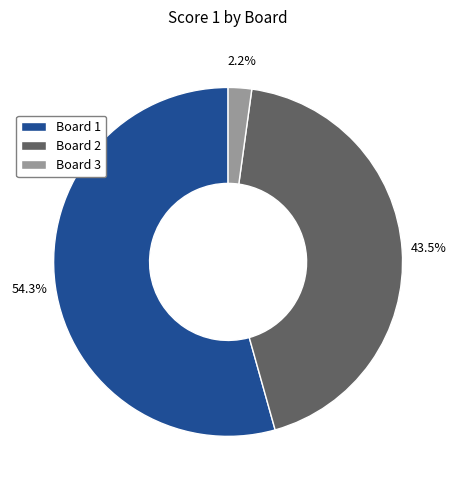

Rank the categories by value from highest to lowest.

Board 1, Board 2, Board 3